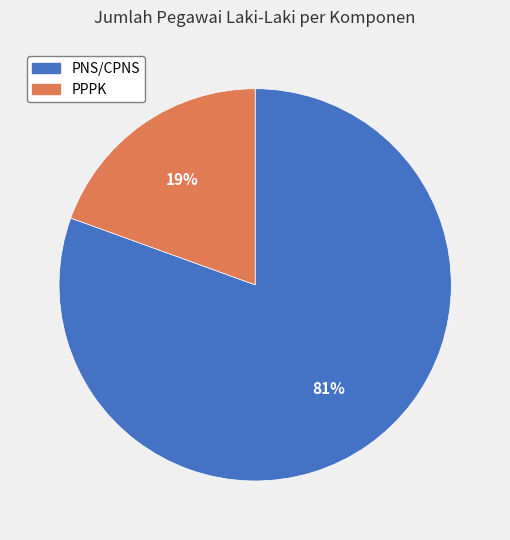

Is there any slice that represents more than half of the pie?

Yes